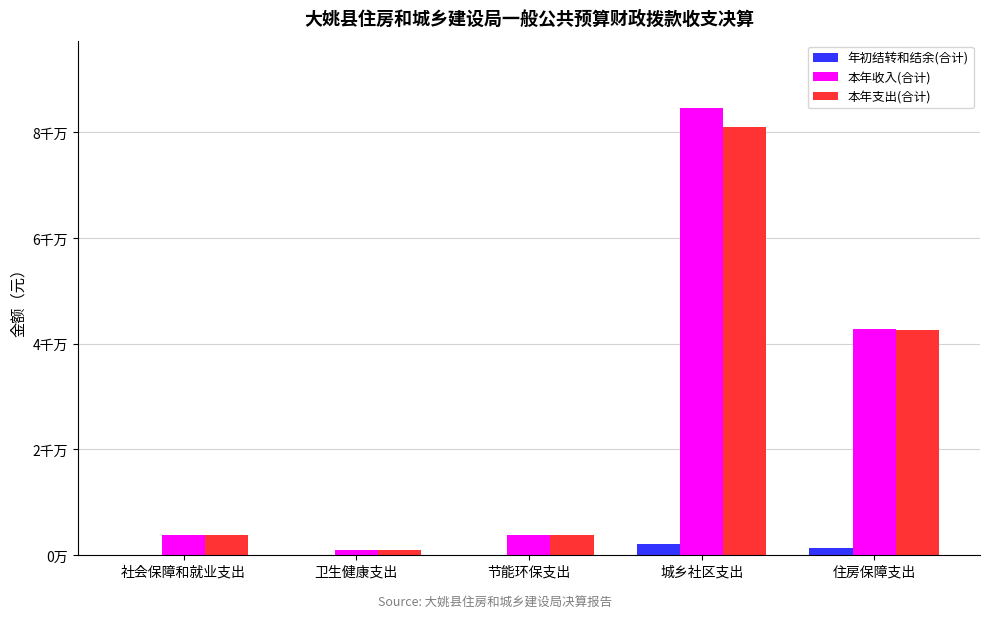

What is the label of the 1st bar from the left?

社会保障和就业支出